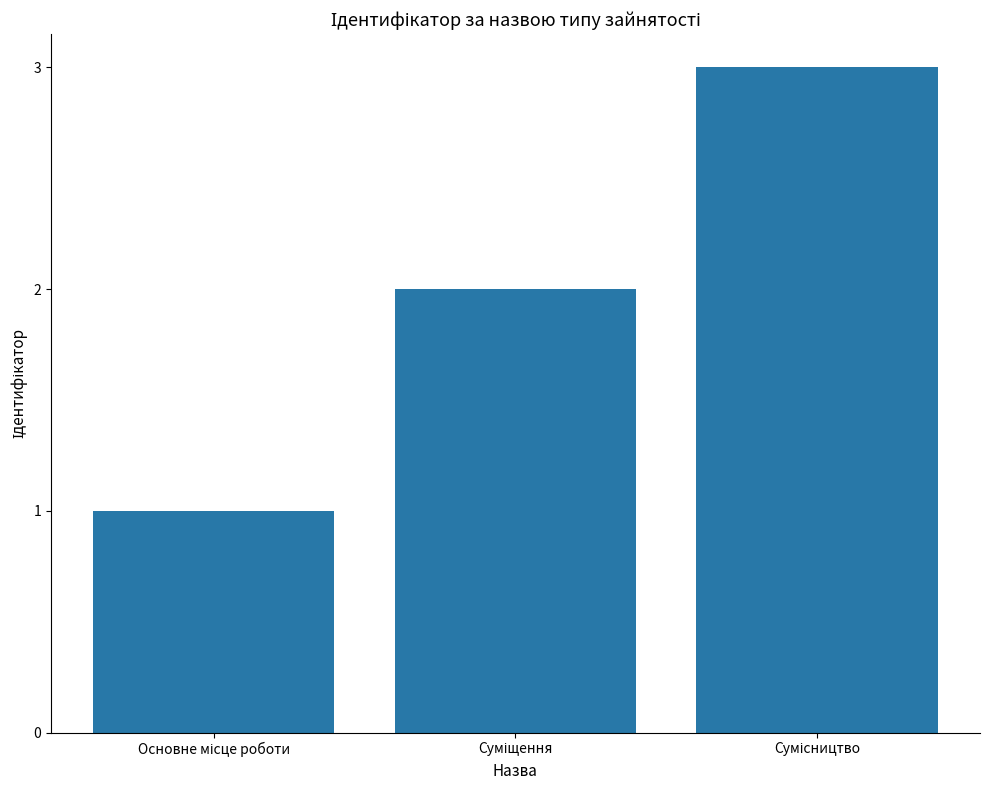

What is the sum of all values?

6